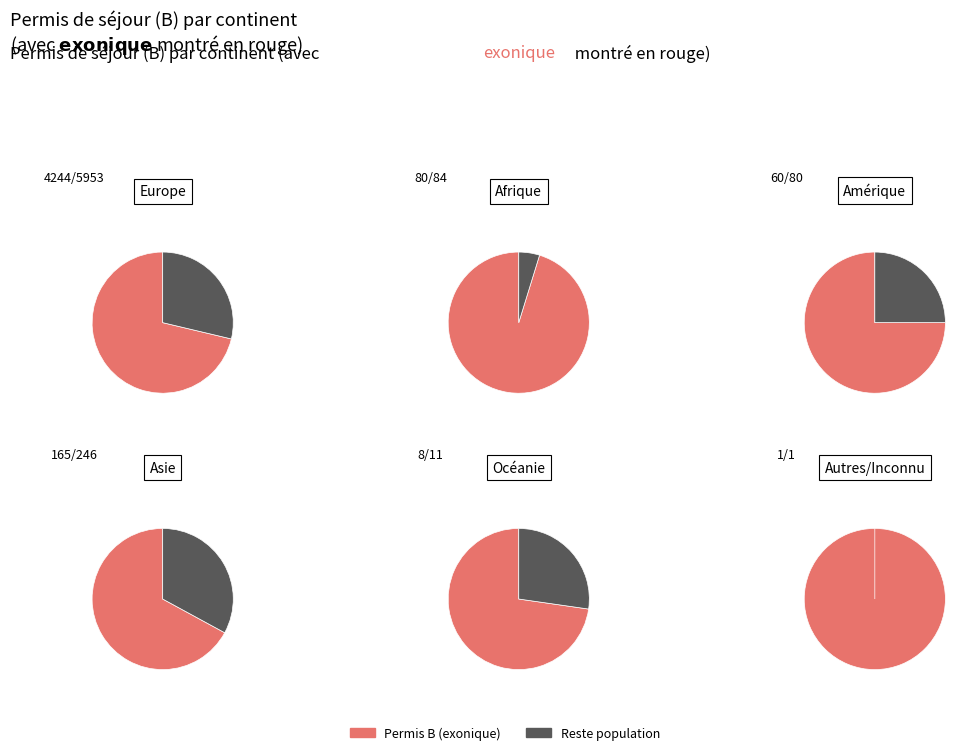

Combined, what portion of the pie is Afrique and Océanie?

1.9%